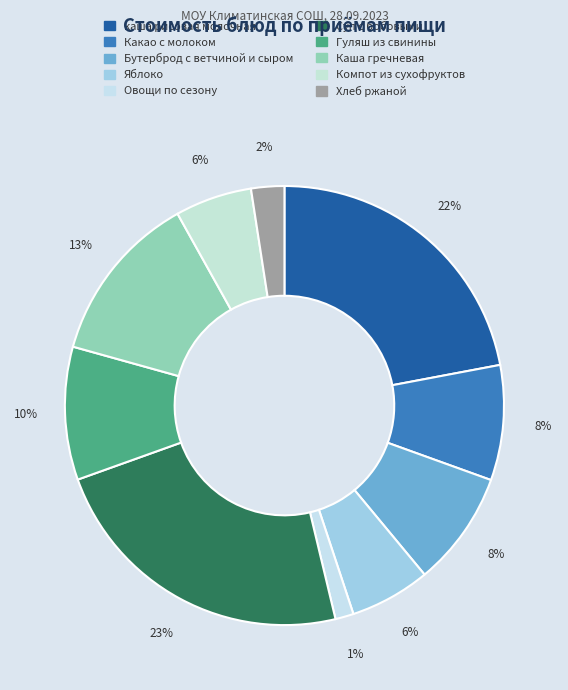

To the nearest percent, what portion does Гуляш из свинины represent?

10%